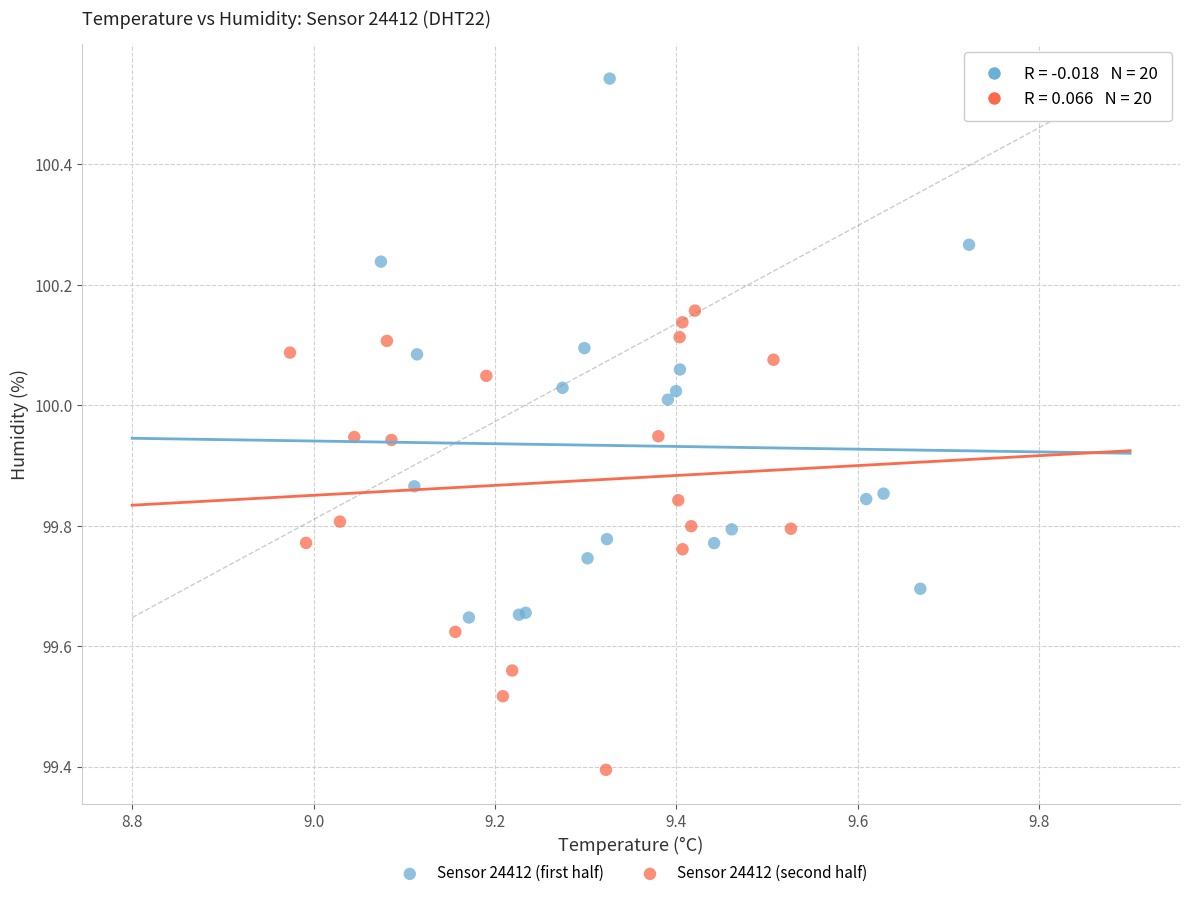

Which series contains the lowest Y value?

Sensor 24412 (second half)